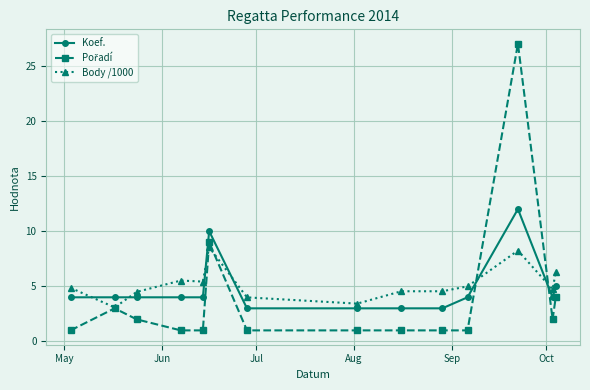

What is the smallest value displayed?

1.0